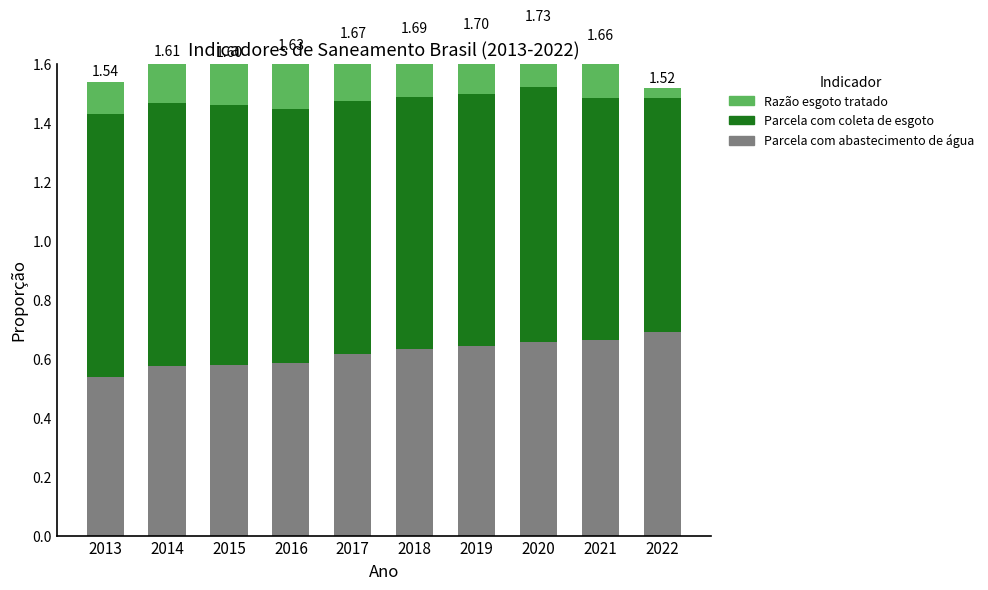

The Parcela com coleta de esgoto series shows 0.9 at 2020. True or false?

True